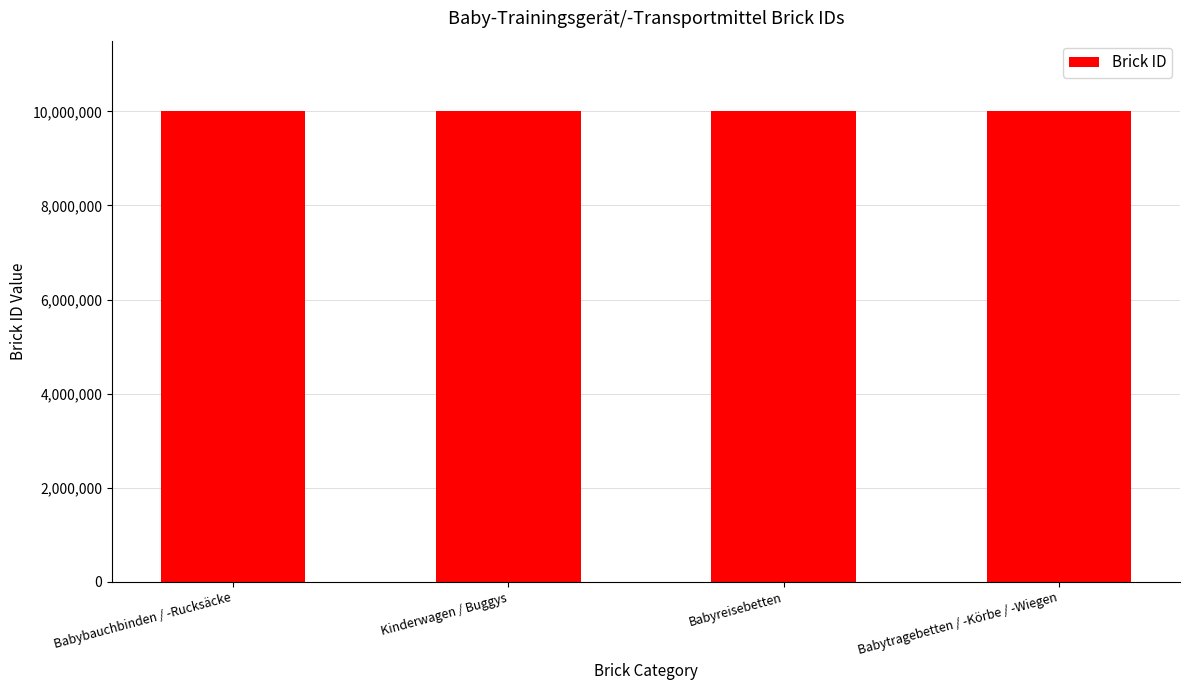

What is the label of the 4th bar from the left?

Babytragebetten / -Körbe / -Wiegen